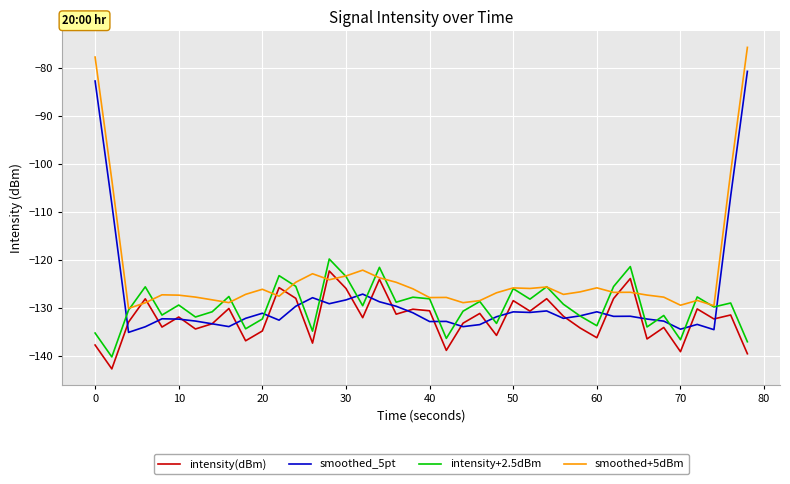

What is the minimum value shown in the chart?

-142.8